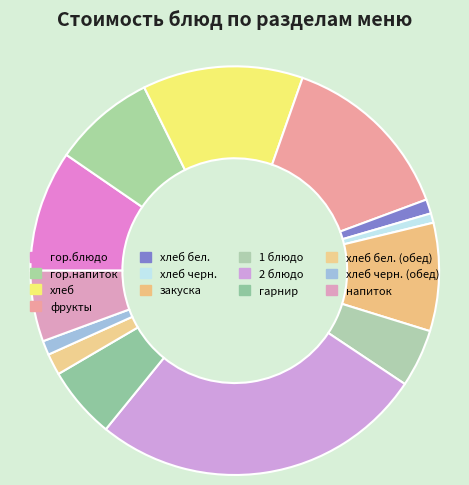

To the nearest percent, what portion does хлеб черн. (обед) represent?

1%